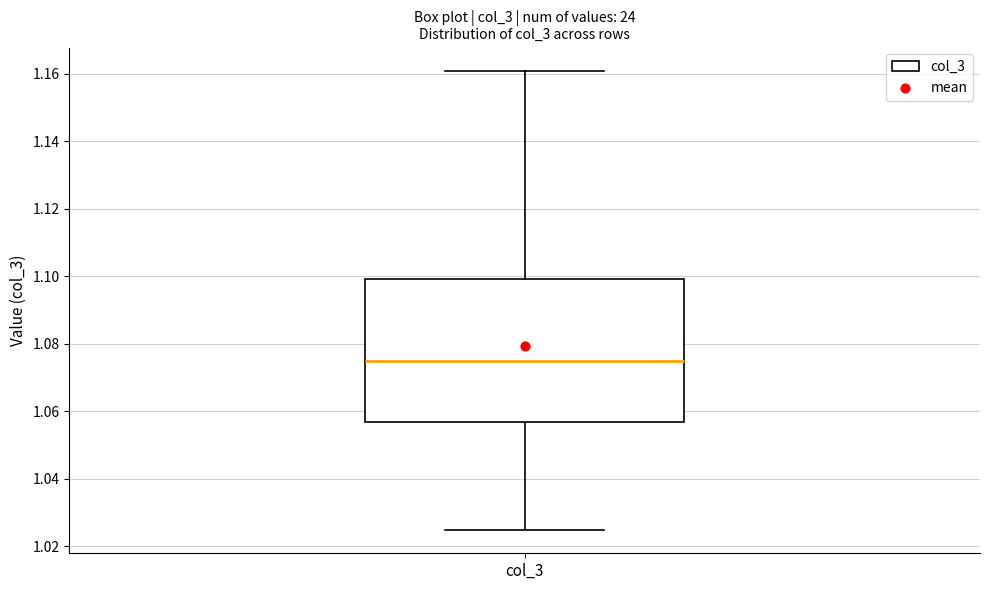

Where is the upper edge of the box for col_3 on the y-axis? The values are not printed on the chart, so give them approximately, as read against the axis.

1.100